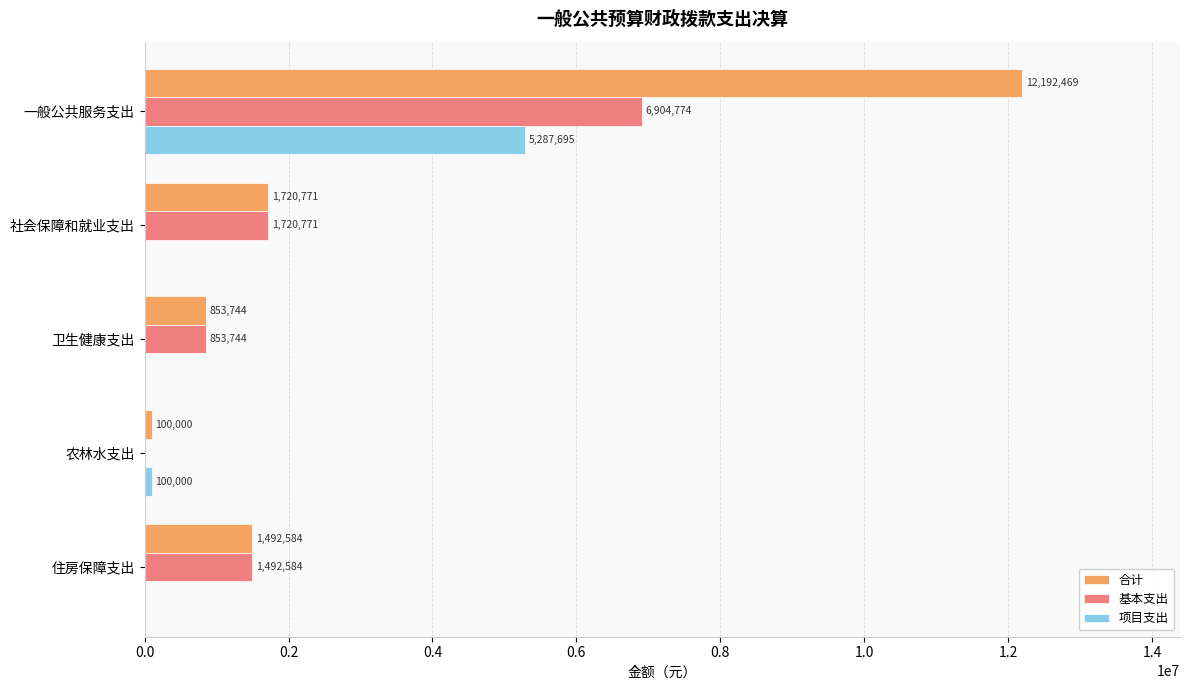

Read the 基本支出 value at 卫生健康支出.

853743.6